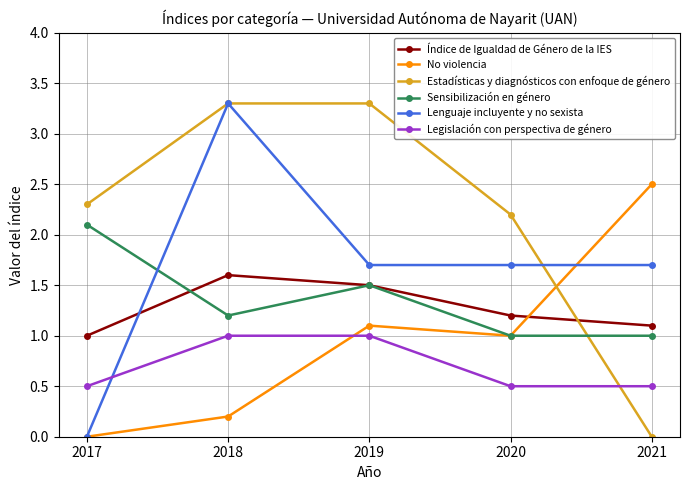

Is this an area chart (filled region under the line)?

No